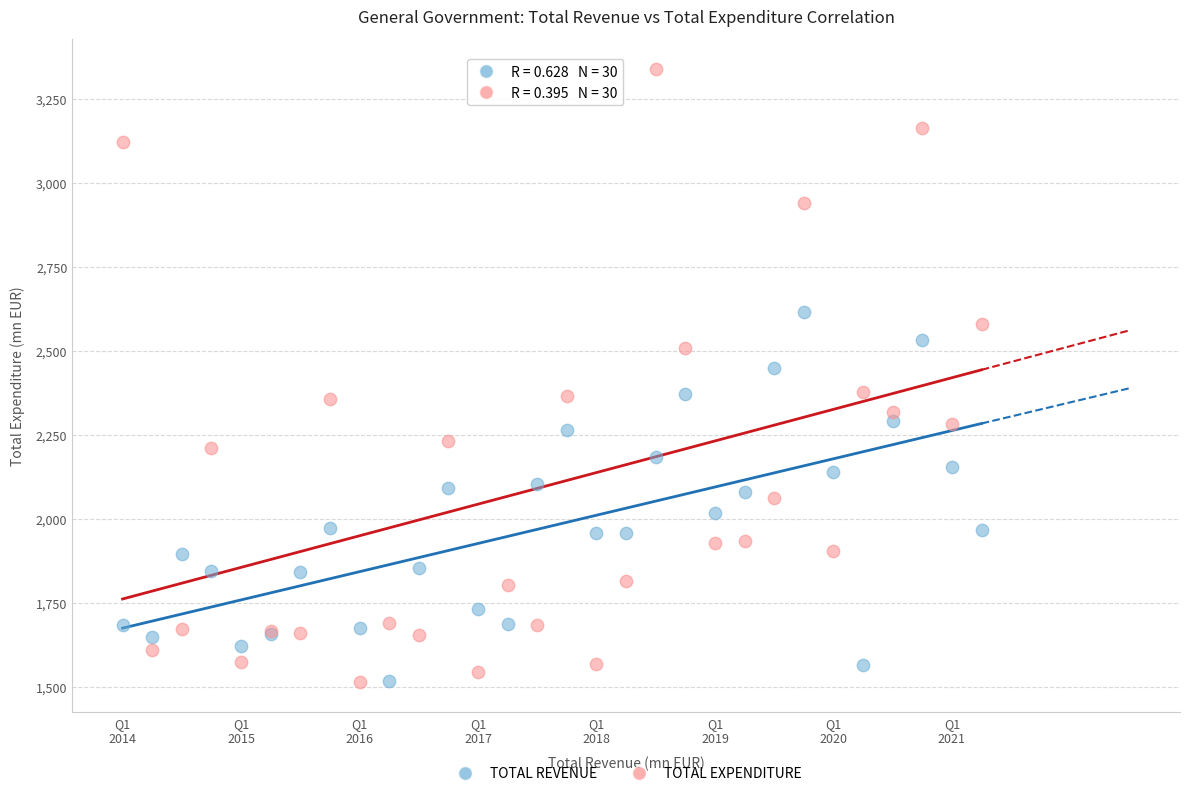

In the TOTAL EXPENDITURE series, what Y value is closest to 2426?

2375.9